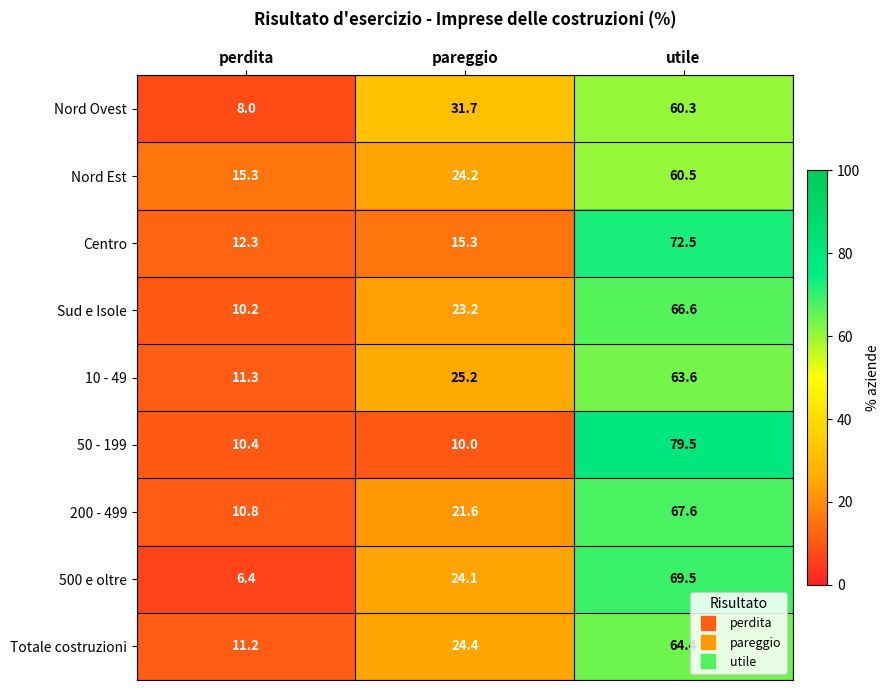

What is the spread (max minus min) of values at perdita?

8.9